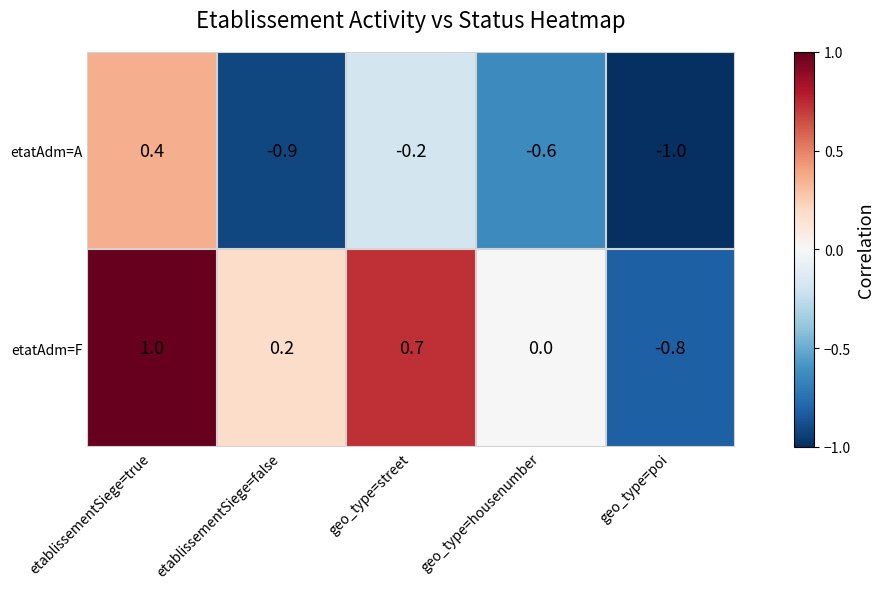

How many values in the etatAdm=F series exceed 0?

3